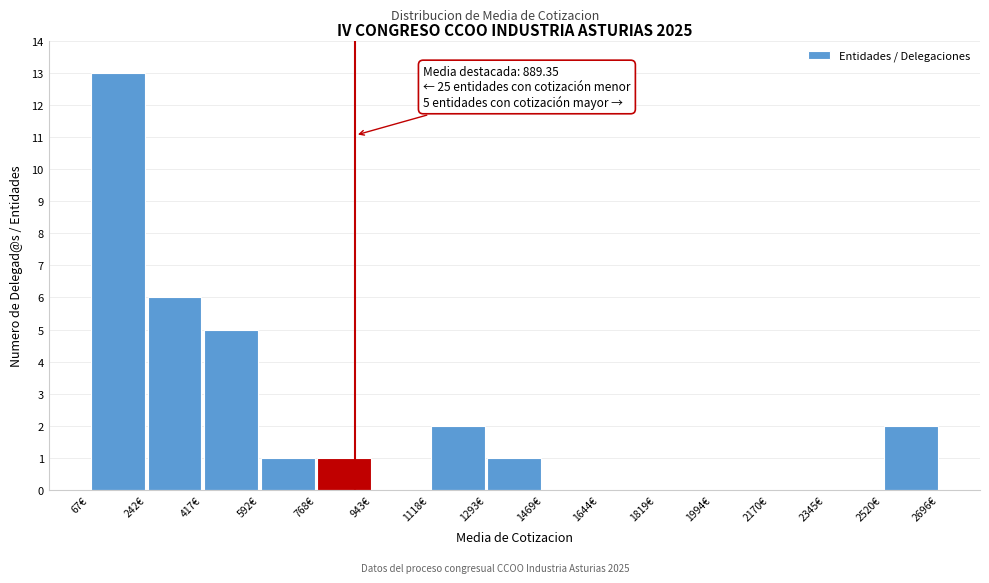

Over which range of the x-axis is the bar tallest?

60 to 240